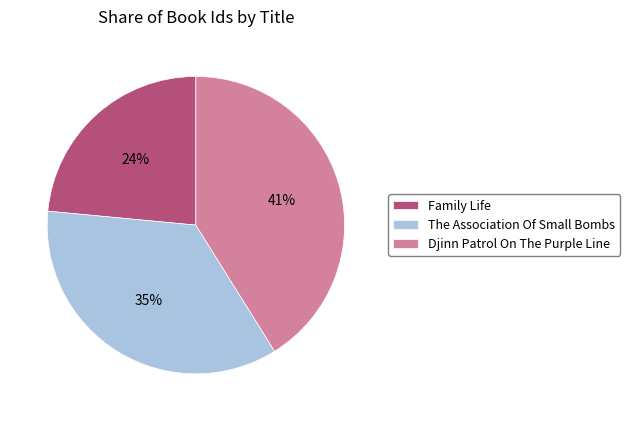

Do Djinn Patrol On The Purple Line and Family Life together represent more than half of the pie?

Yes